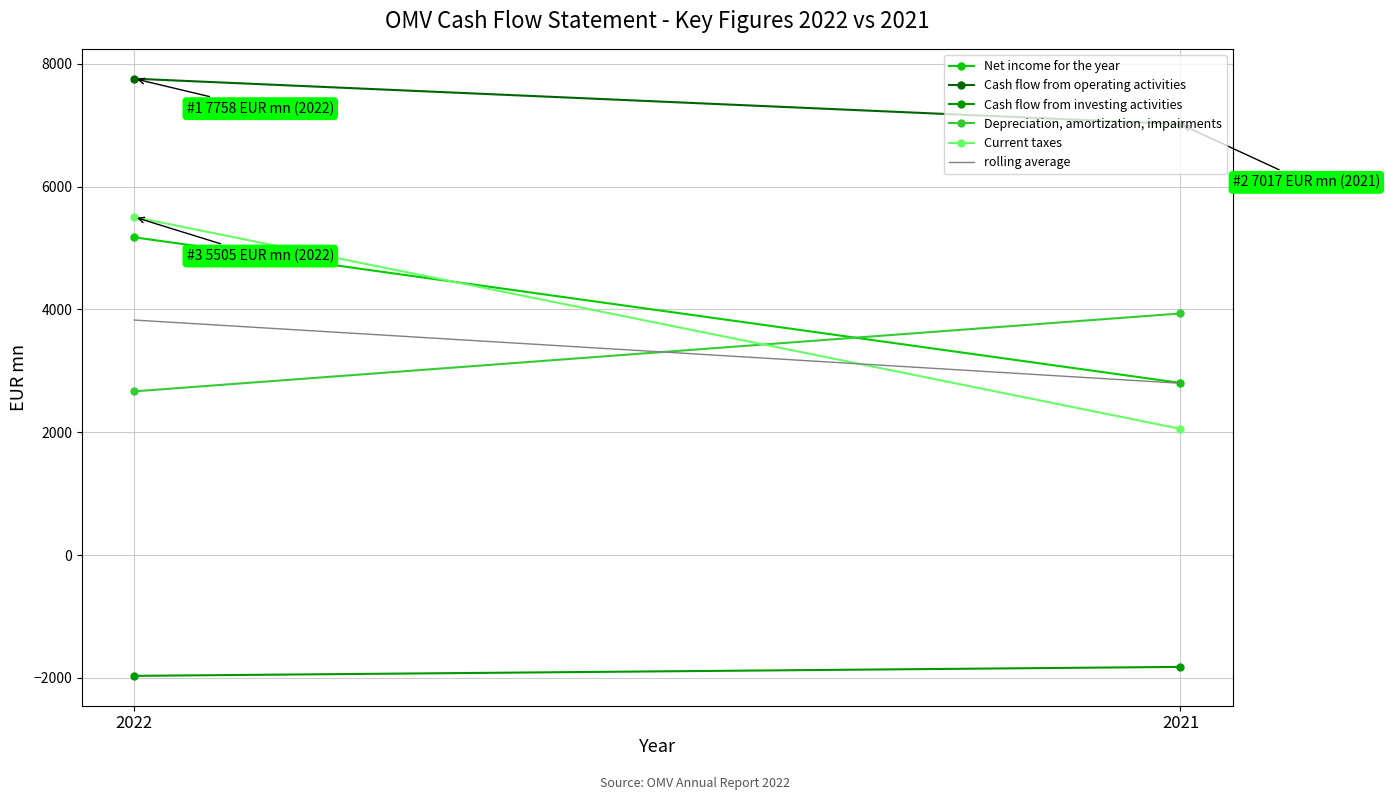

What is the difference between the highest and lowest values at 2021?

8837.0